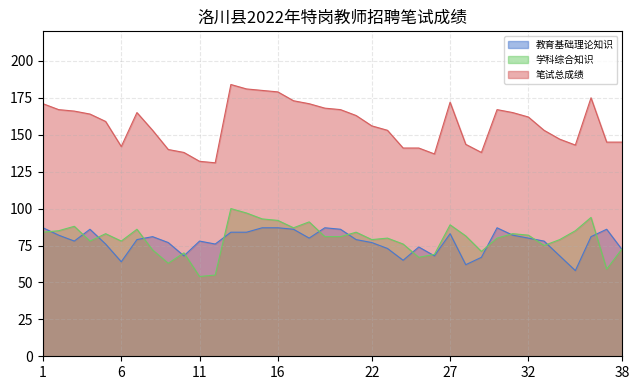

Which series has the widest spread of values?

笔试总成绩